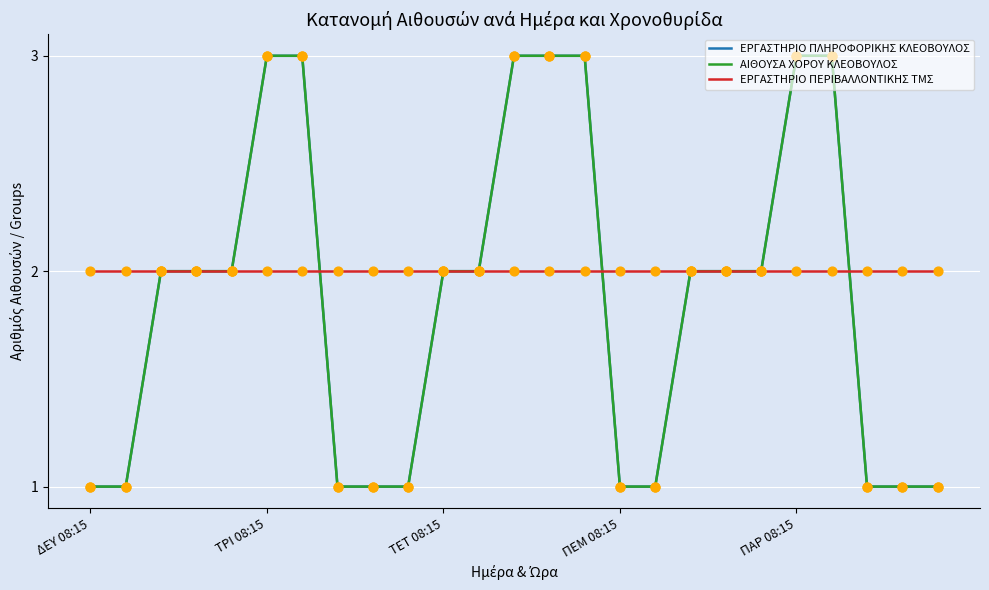

At which category is the sum across all series the highest?

ΤΡΙ 08:15